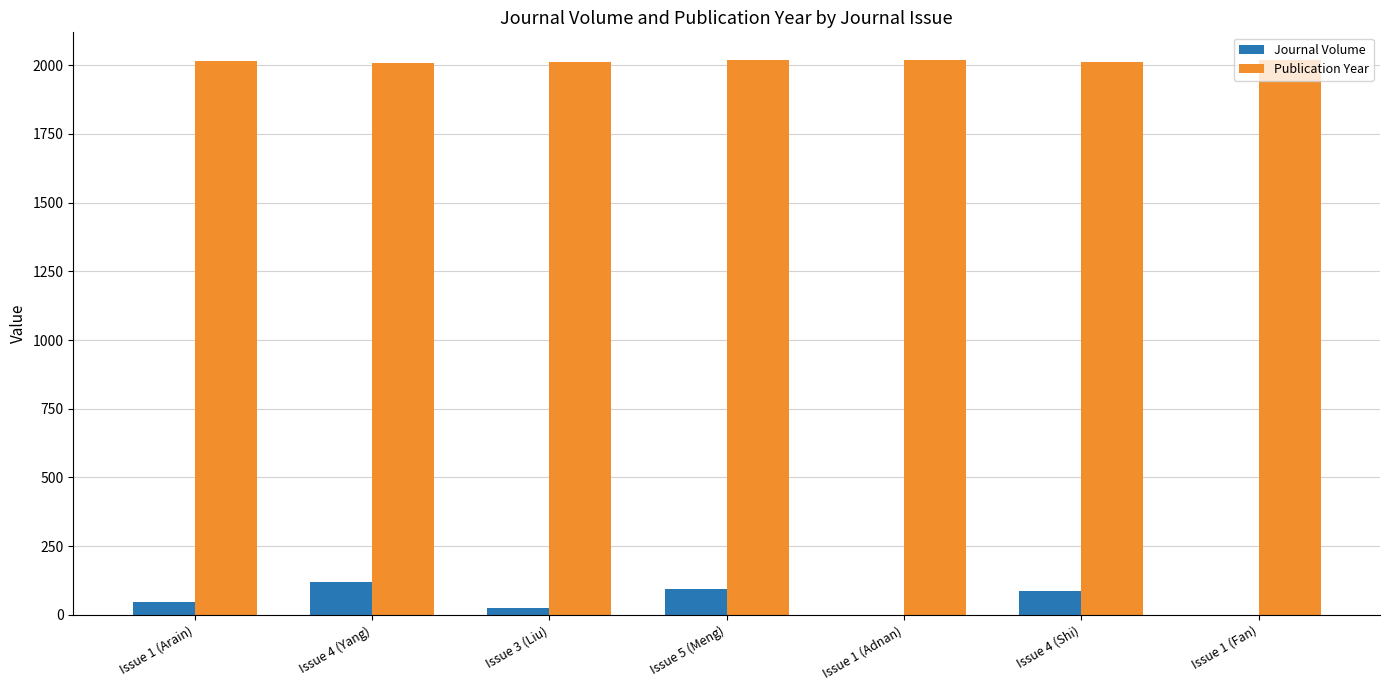

What is the sum of all Publication Year values?

14103